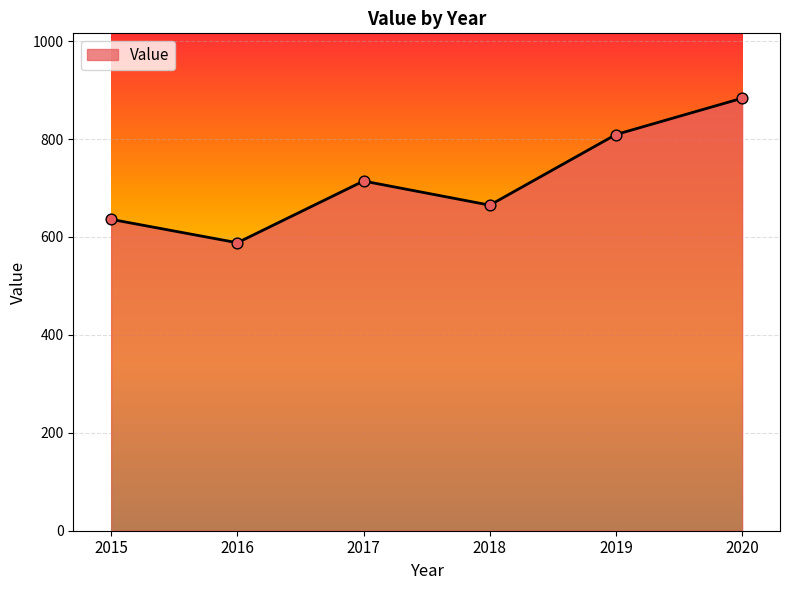

Which has a higher value, 2016 or 2019?

2019